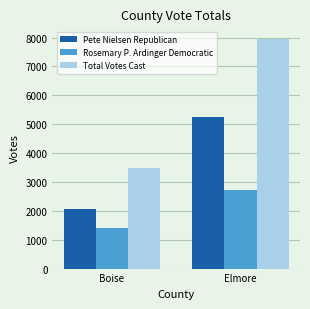

Where is Rosemary P. Ardinger Democratic nearest to the value 2066?

Boise